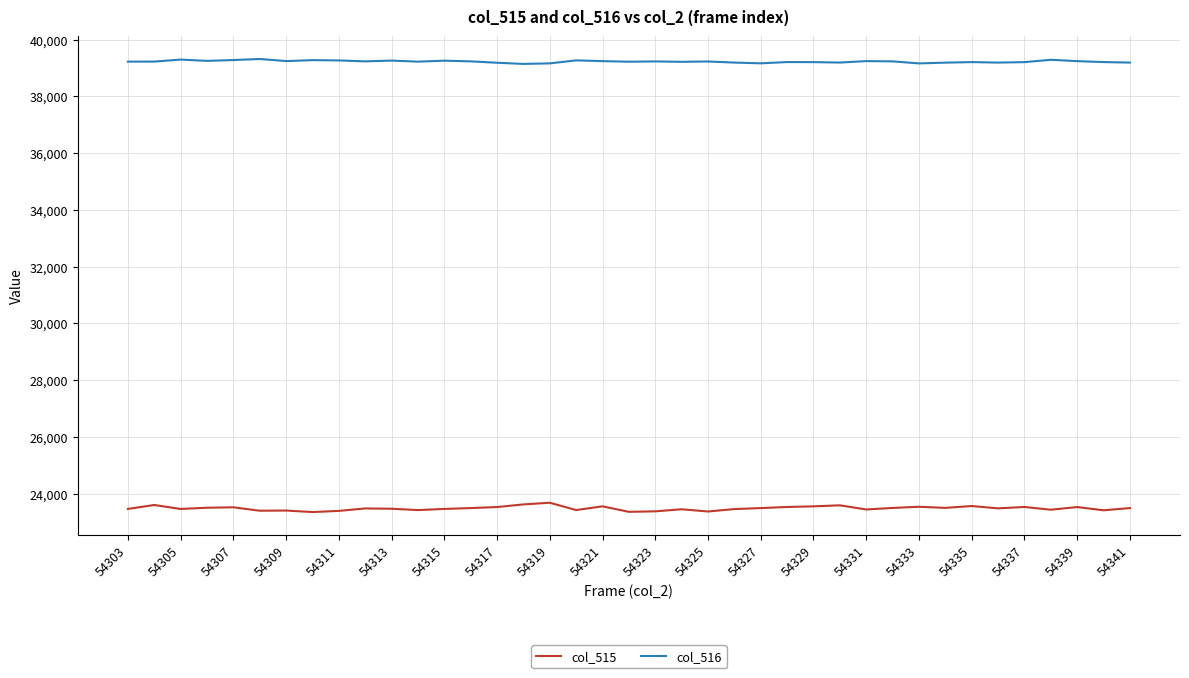

Is this an area chart (filled region under the line)?

No